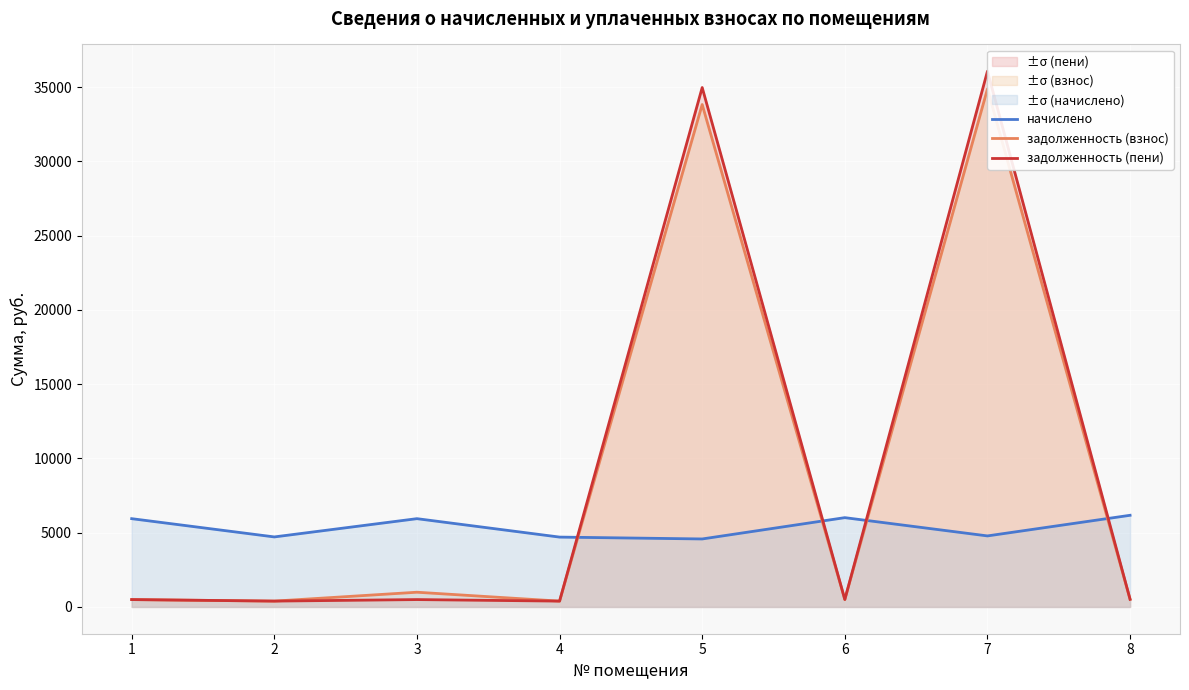

Where does the начислено series first go above 5944?

1